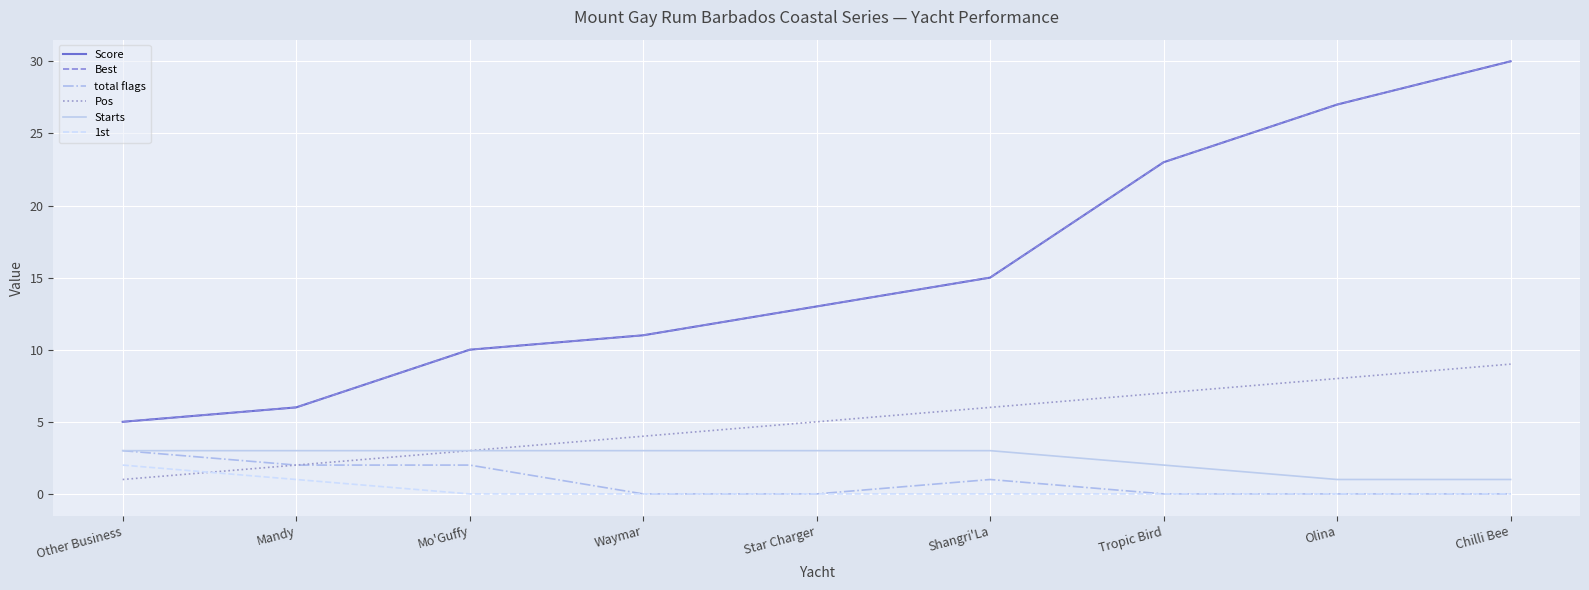

What is the minimum value for Pos?

1